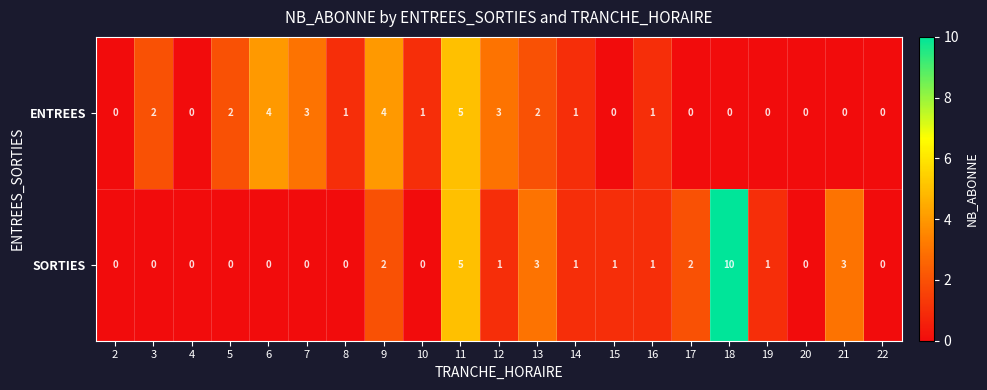

At which label does SORTIES first exceed 1?

9